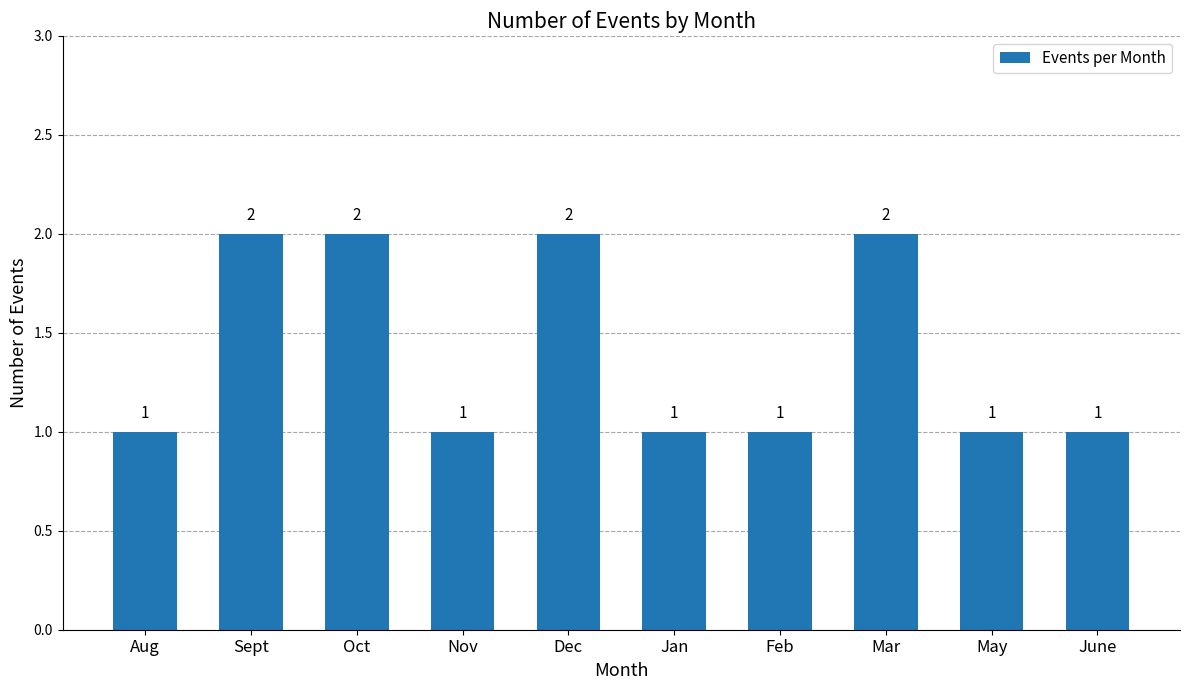

How many distinct data groups are displayed?

1